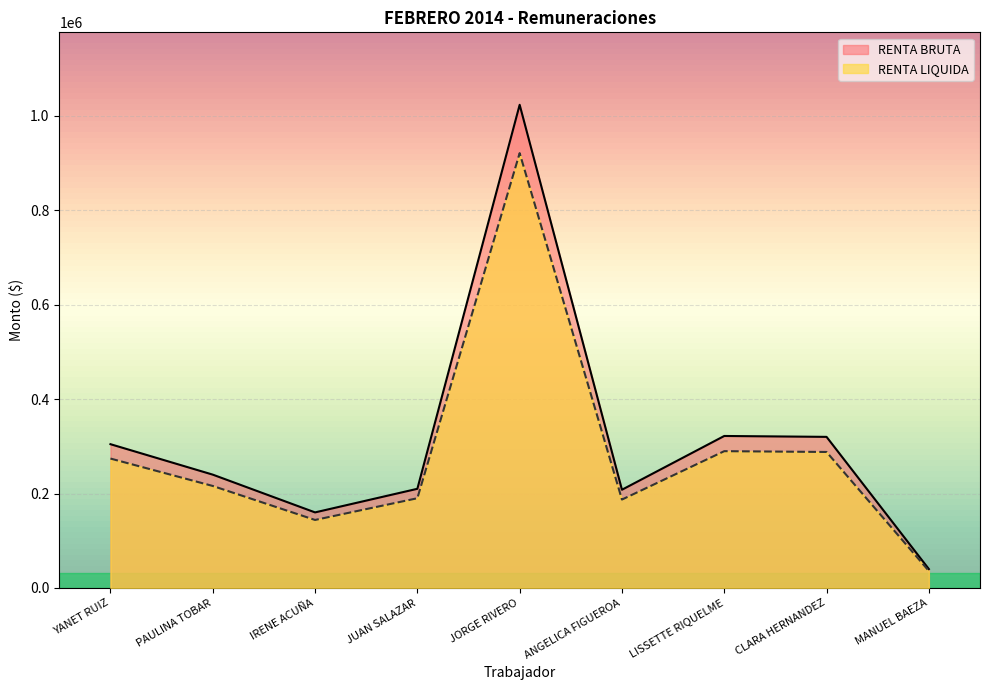

What position from the right is CLARA HERNANDEZ?

2